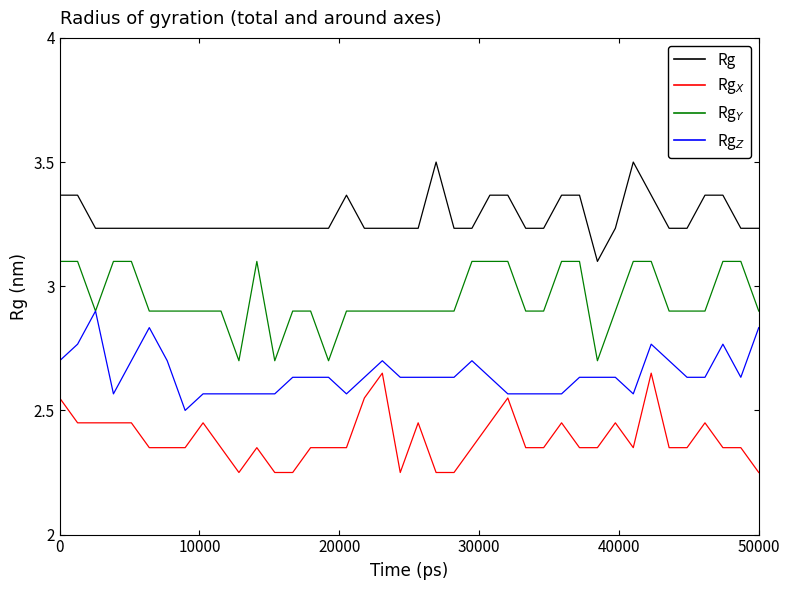

What is the maximum value shown in the chart?

3.5